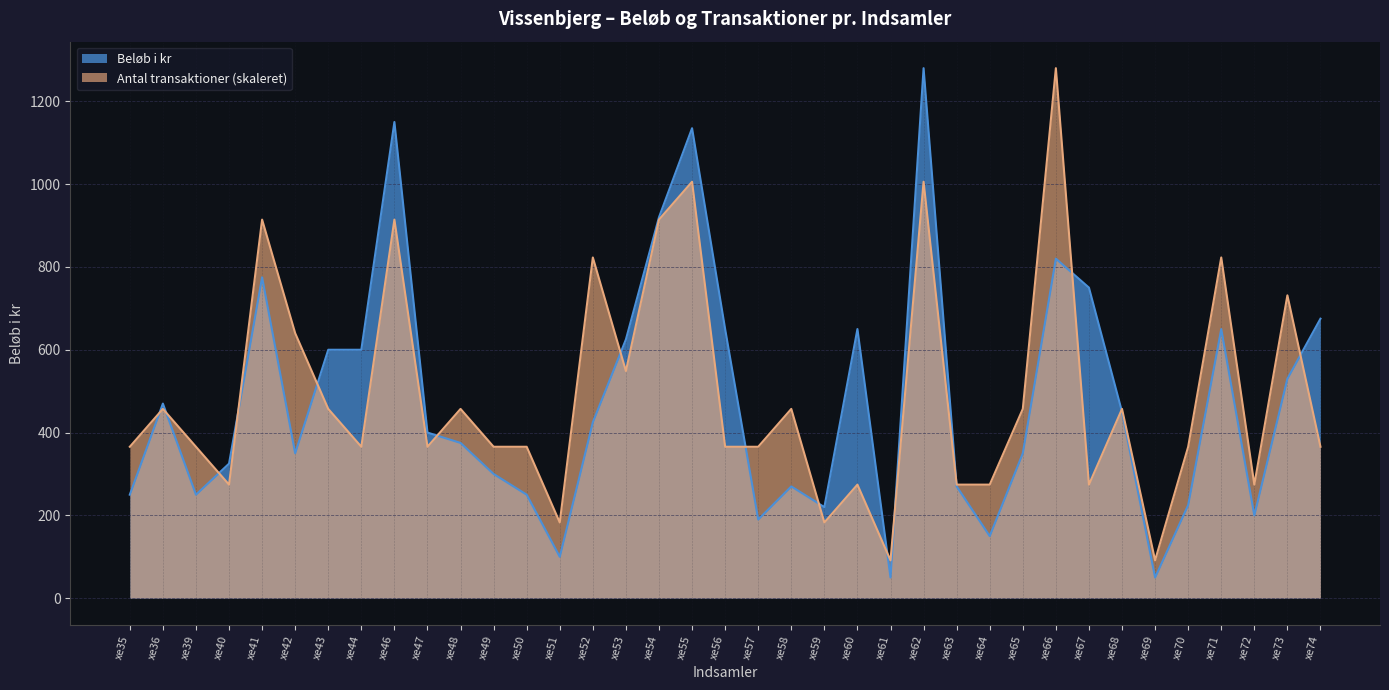

What is the value of the Beløb i kr point at the 35th from the left?

200.0